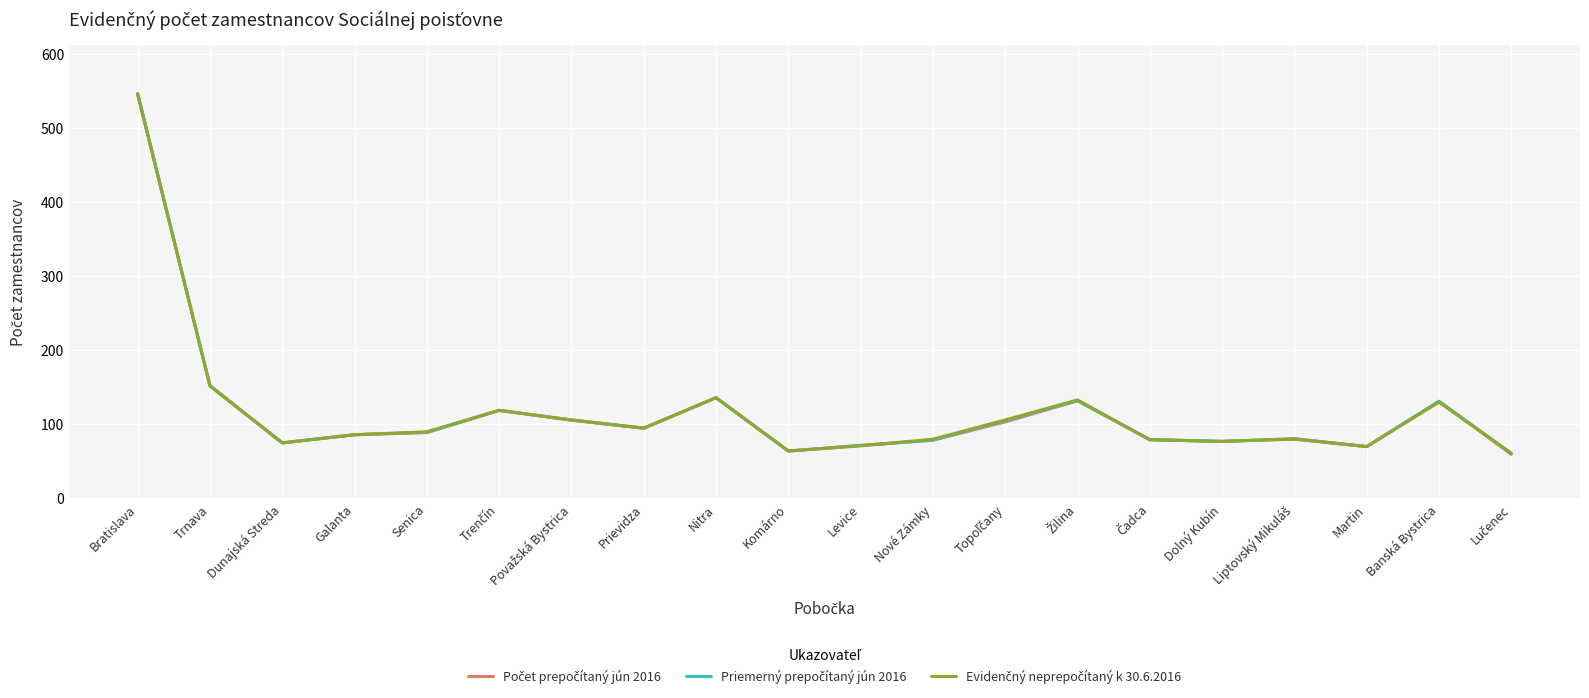

What is the total value across all series at Dolný Kubín?

231.0